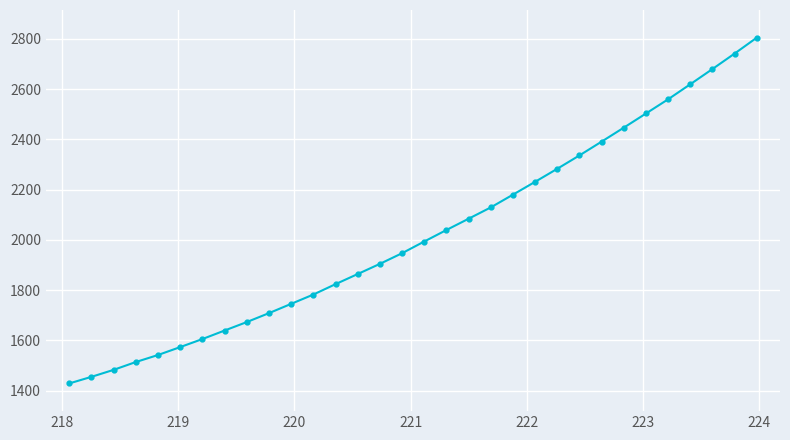

What is the smallest value displayed?

1429.0